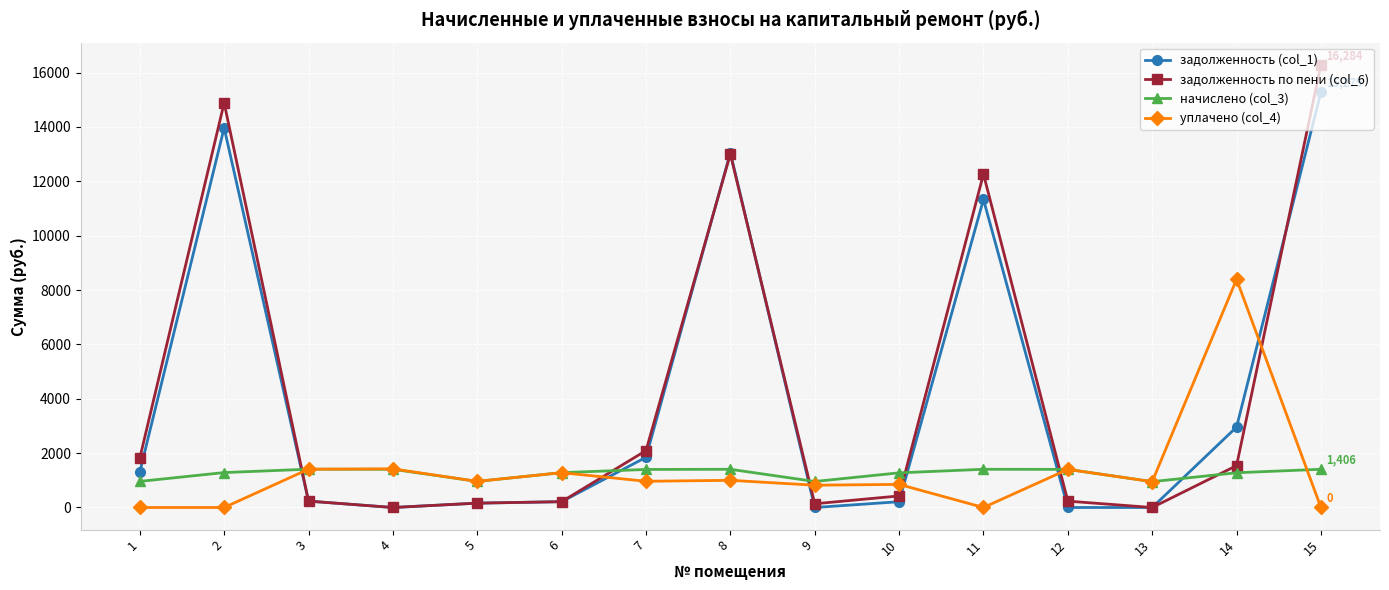

What value does the уплачено (col_4) series have at 8?

1000.0